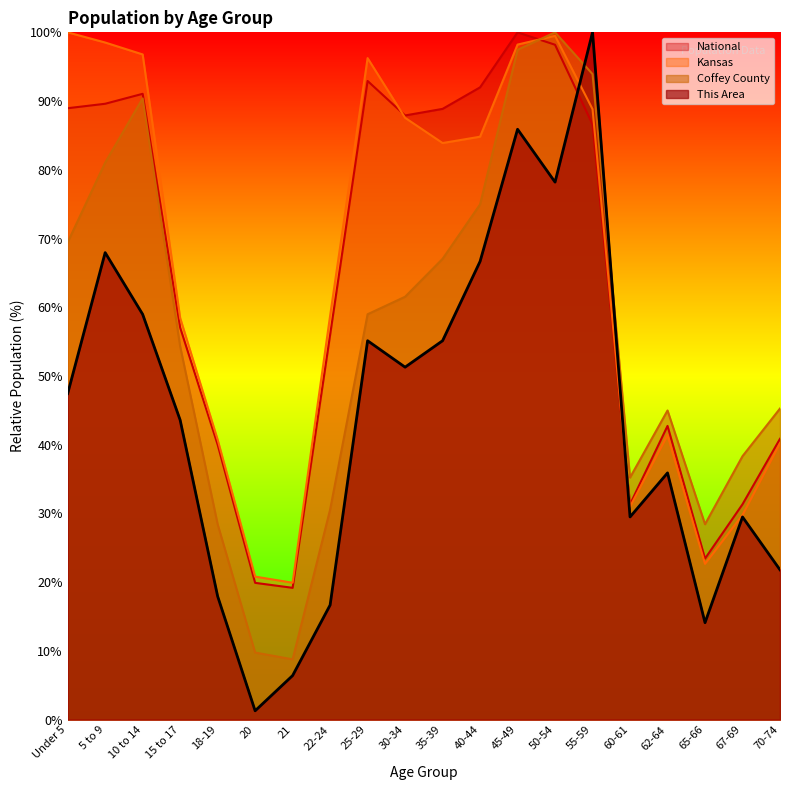

What is the maximum value shown in the chart?

100.0